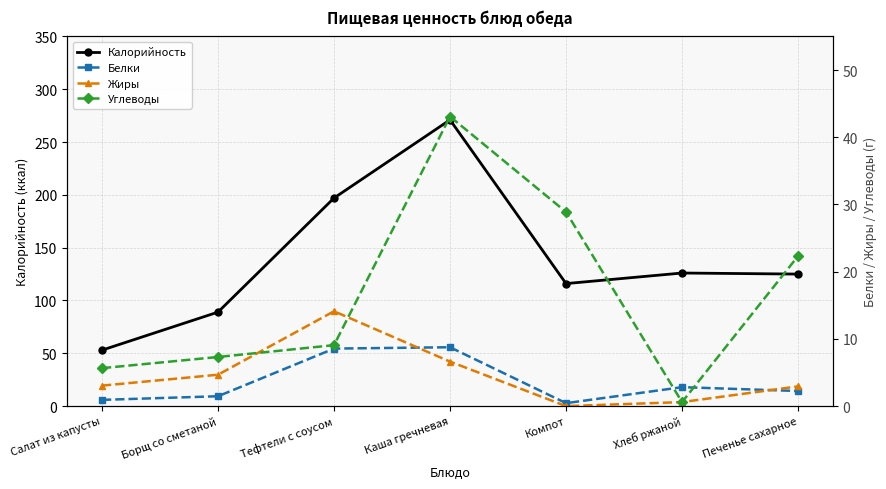

True or false: Калорийность has a value of 25.3 at Борщ со сметаной.

False